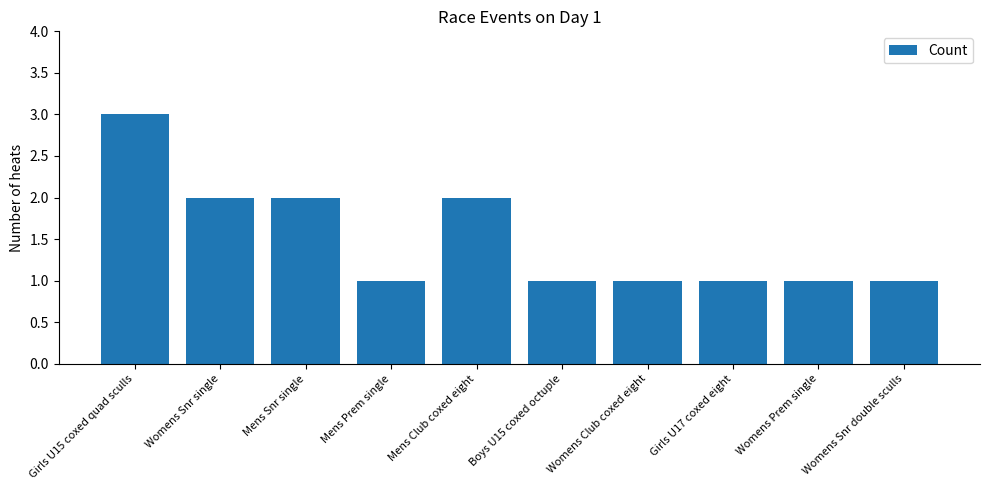

What is the difference between the maximum and second lowest values?

2